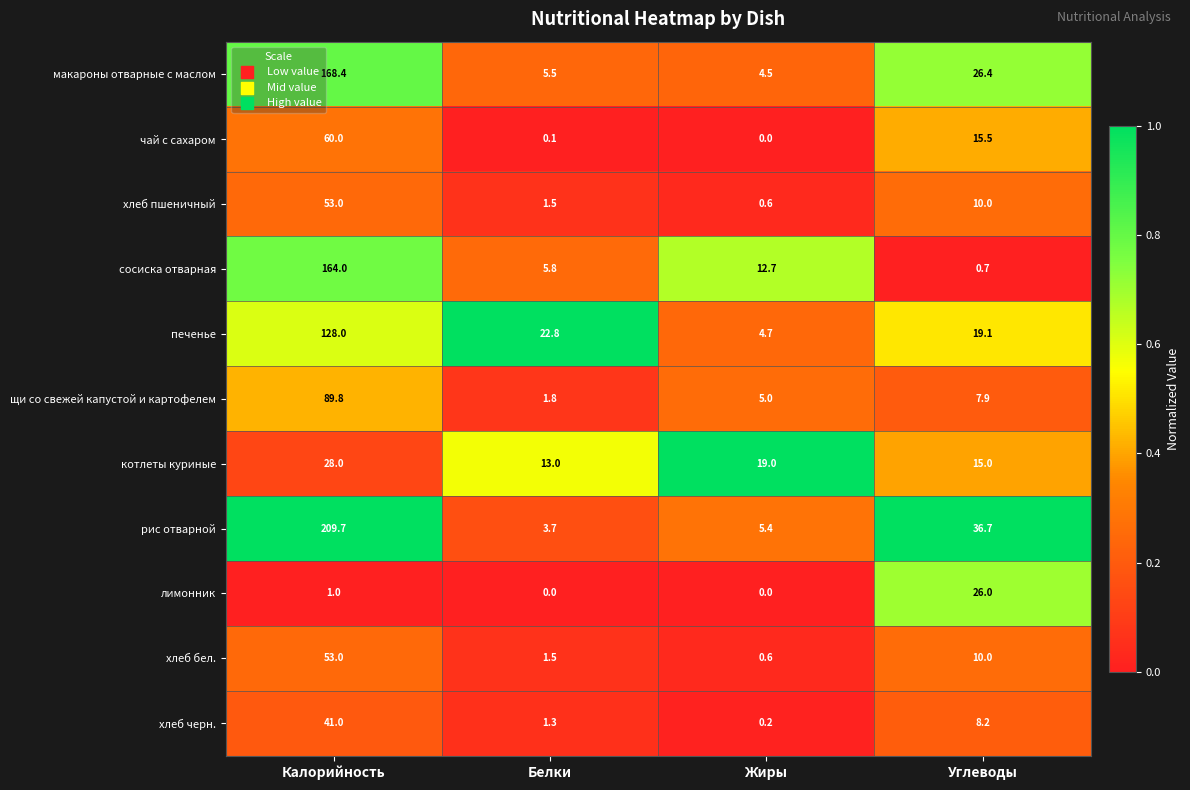

At how many categories does at least one series exceed 0?

4